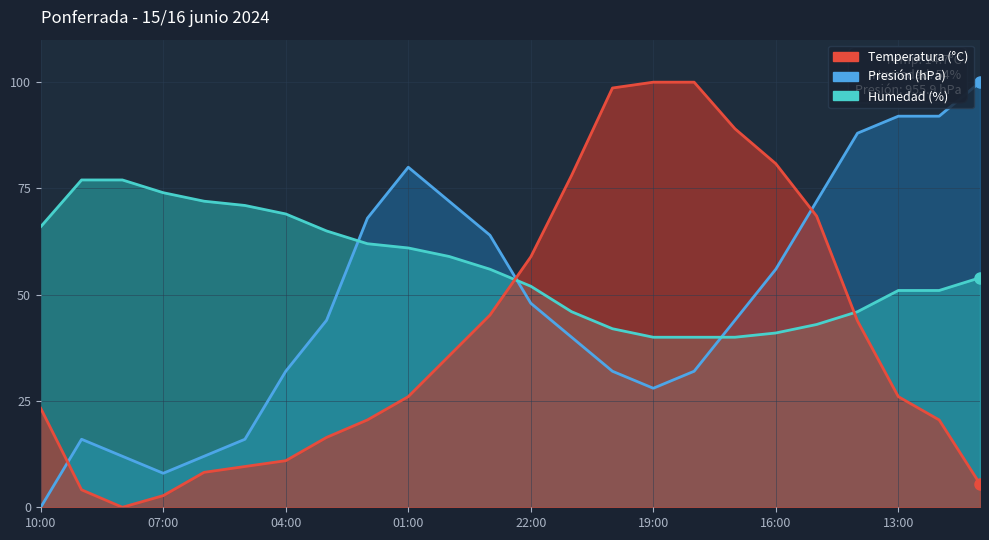

What are all the series names shown in the legend?

Temperatura (°C), Humedad (%), Presión (hPa)